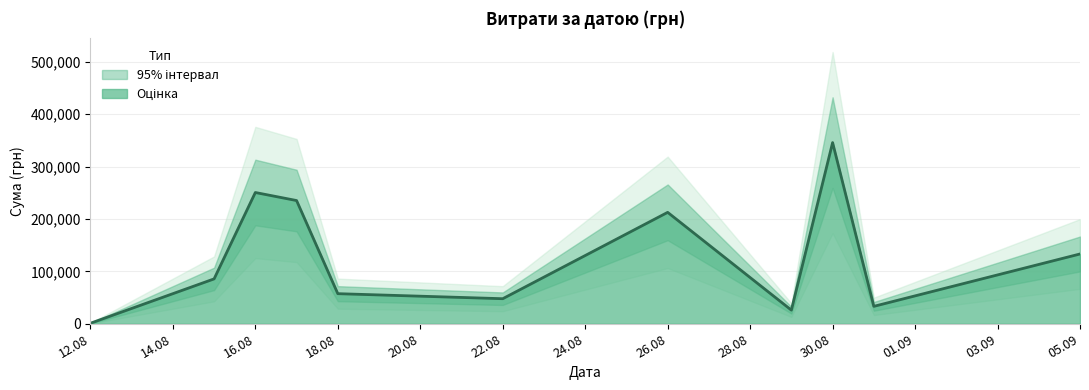

What is the sum of all values?

1428252.1